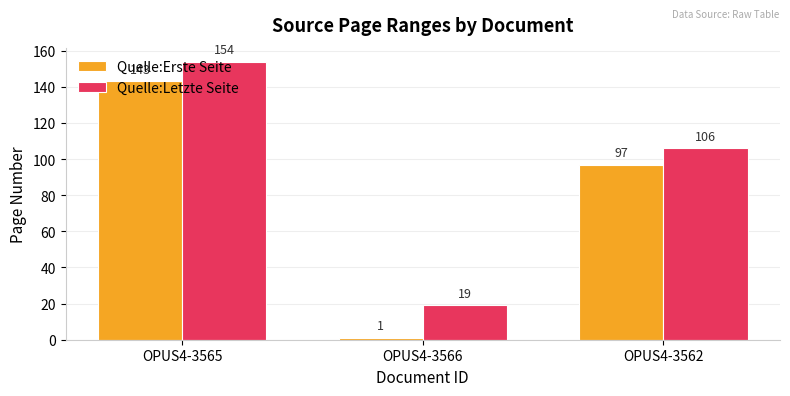

How many bars are there in total?

6